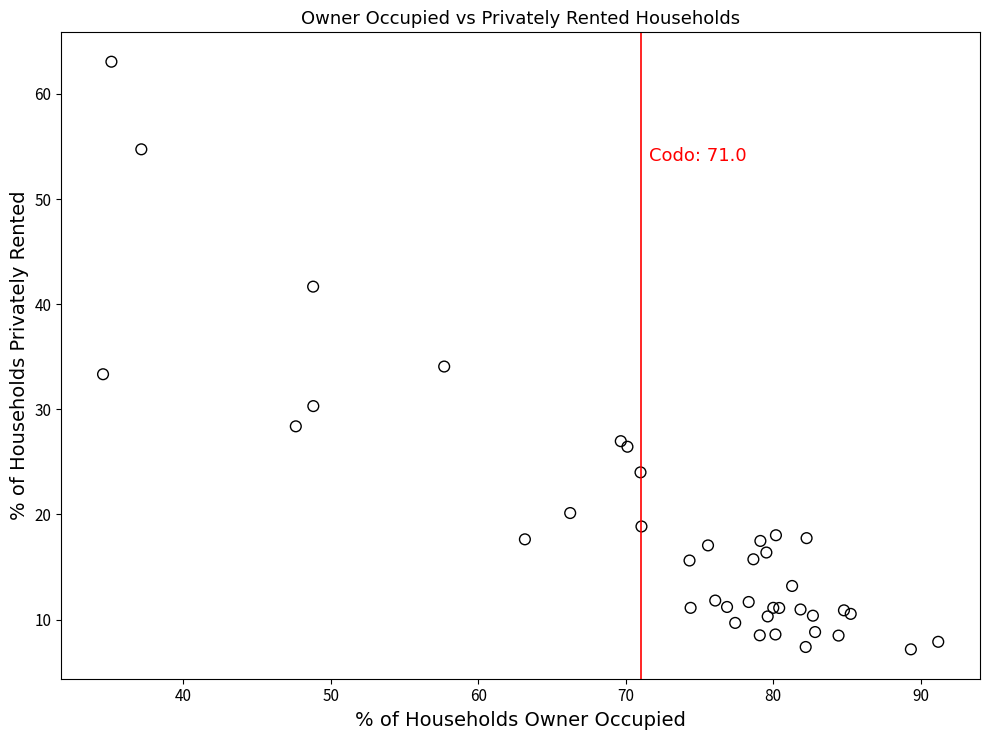

What Y value in the scatter plot is closest to 35?

34.1